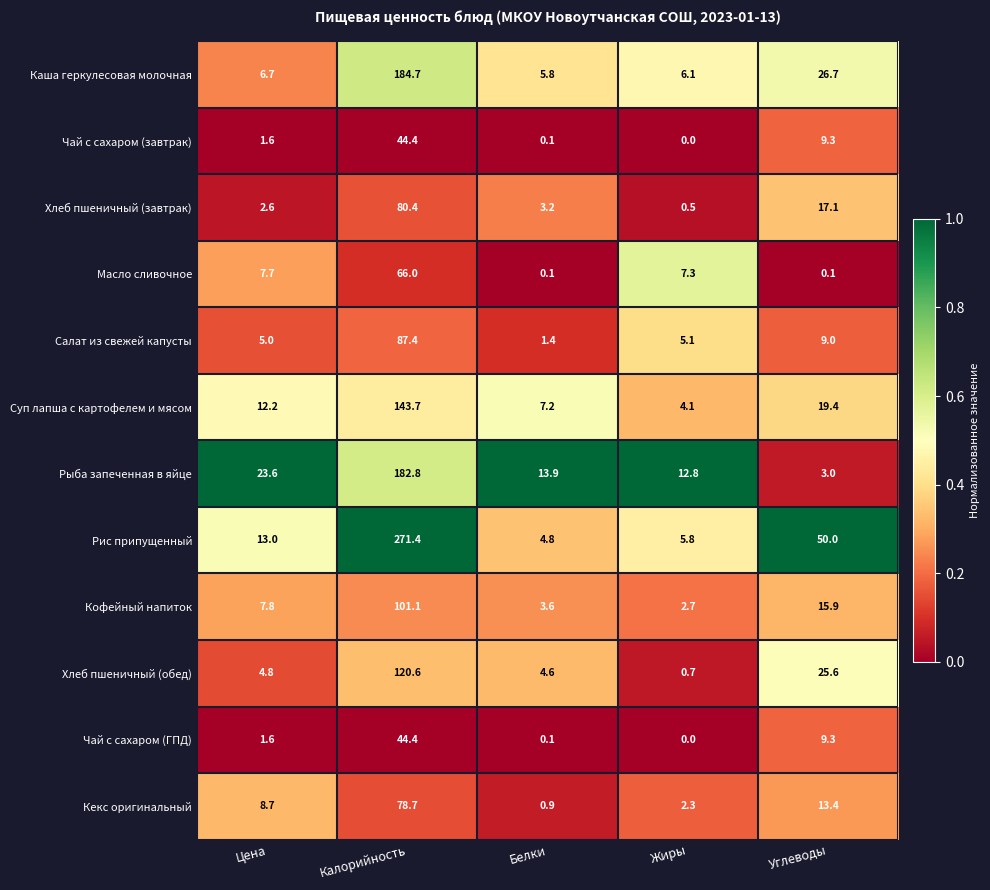

What is the approximate value of Кофейный напиток at Жиры?

2.7